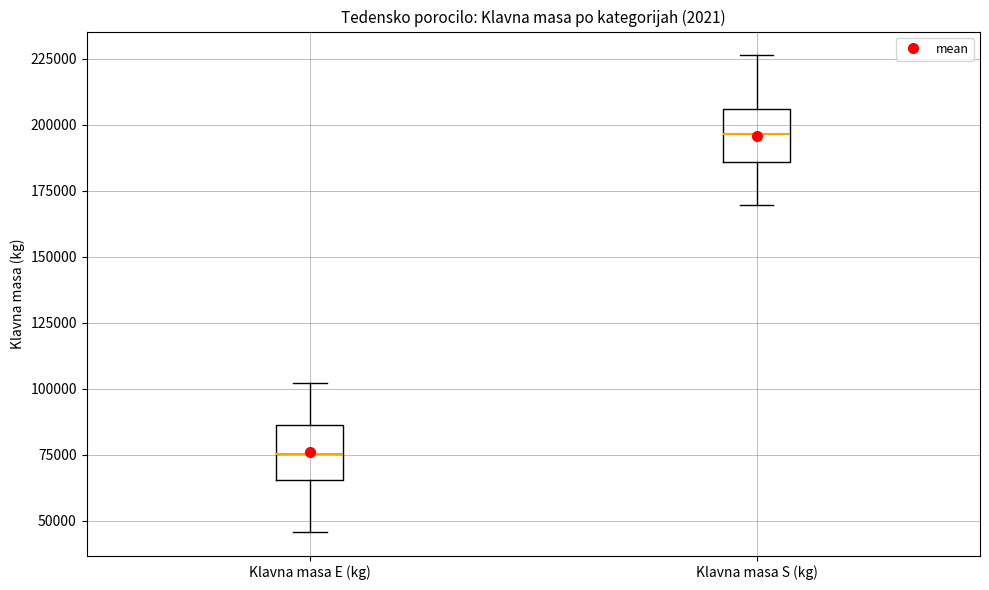

Reading left to right, read every box against the y-axis: the position of its median line, the range the box covers, and the ends of its whiskers. The values are not printed on the chart, so give them approximately, as read against the axis.

Klavna masa E (kg): median 75000, box 65000 to 85000, whiskers 45000 to 100000
Klavna masa S (kg): median 195000, box 185000 to 205000, whiskers 170000 to 225000